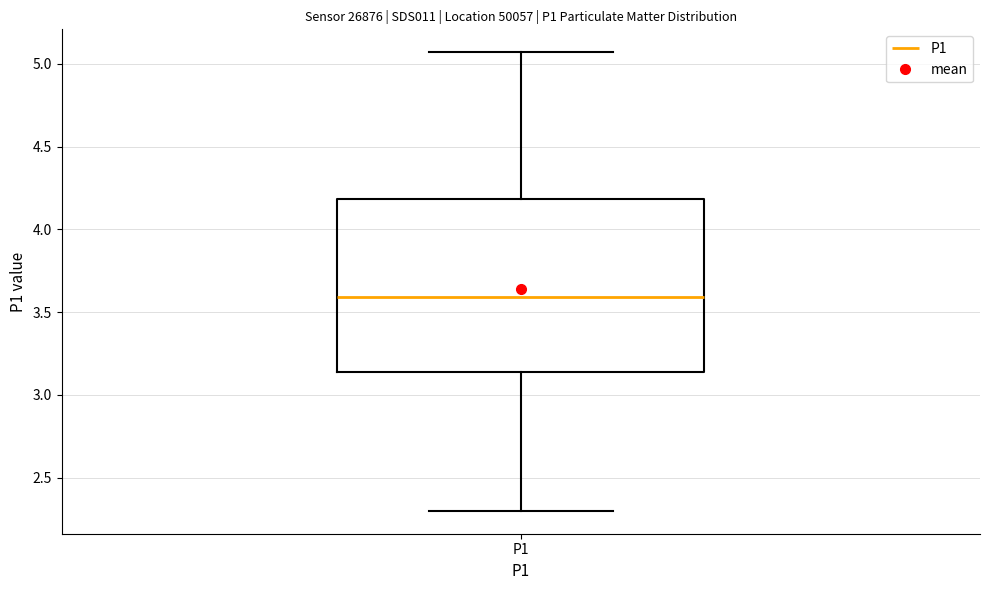

Where does the lower whisker of the box for P1 end on the y-axis? The values are not printed on the chart, so give them approximately, as read against the axis.

2.30